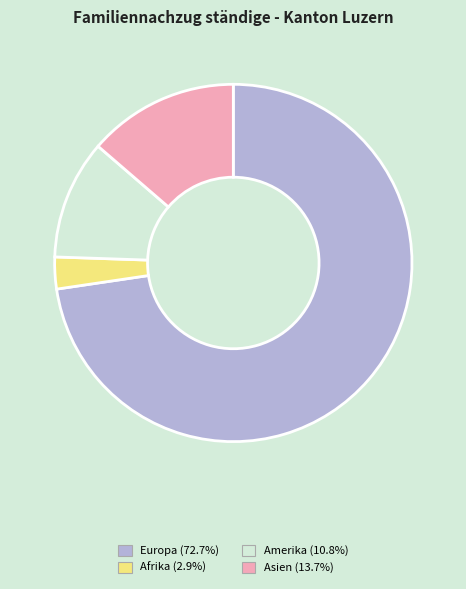

Does any single category account for the majority?

Yes